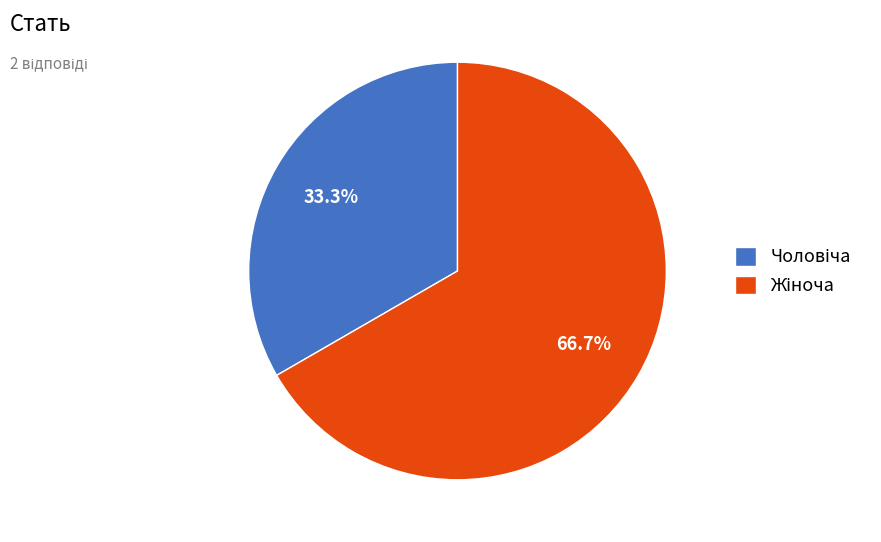

Is there a majority slice in this chart?

Yes